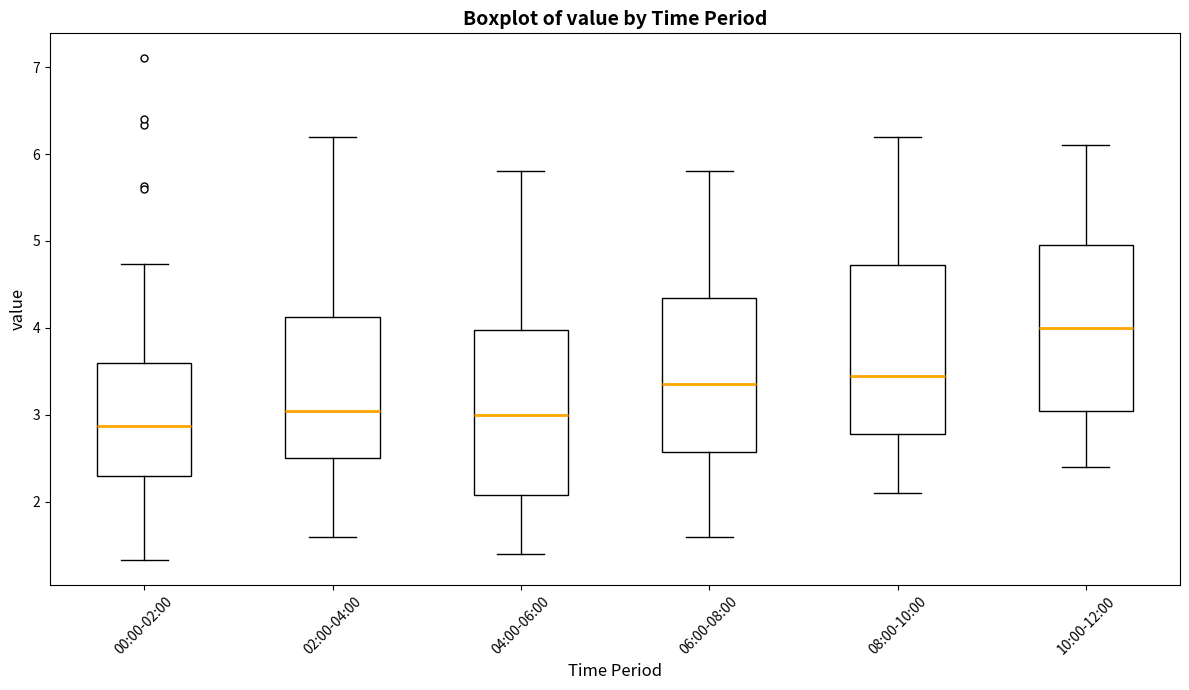

Reading left to right, read every box against the y-axis: the position of its median line, the range the box covers, and the ends of its whiskers. The values are not printed on the chart, so give them approximately, as read against the axis.

00:00-02:00: median 2.9, box 2.3 to 3.6, whiskers 1.3 to 4.7
02:00-04:00: median 3.1, box 2.5 to 4.1, whiskers 1.6 to 6.2
04:00-06:00: median 3.0, box 2.1 to 4.0, whiskers 1.4 to 5.8
06:00-08:00: median 3.4, box 2.6 to 4.4, whiskers 1.6 to 5.8
08:00-10:00: median 3.5, box 2.8 to 4.7, whiskers 2.1 to 6.2
10:00-12:00: median 4.0, box 3.1 to 5.0, whiskers 2.4 to 6.1